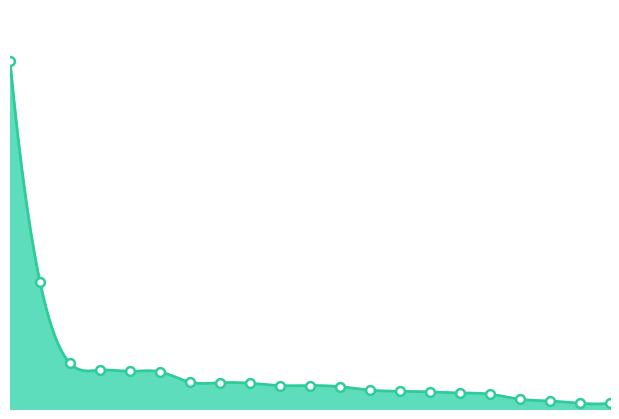

Approximately how many times larger is the value at 7 compared to 16?

1.7